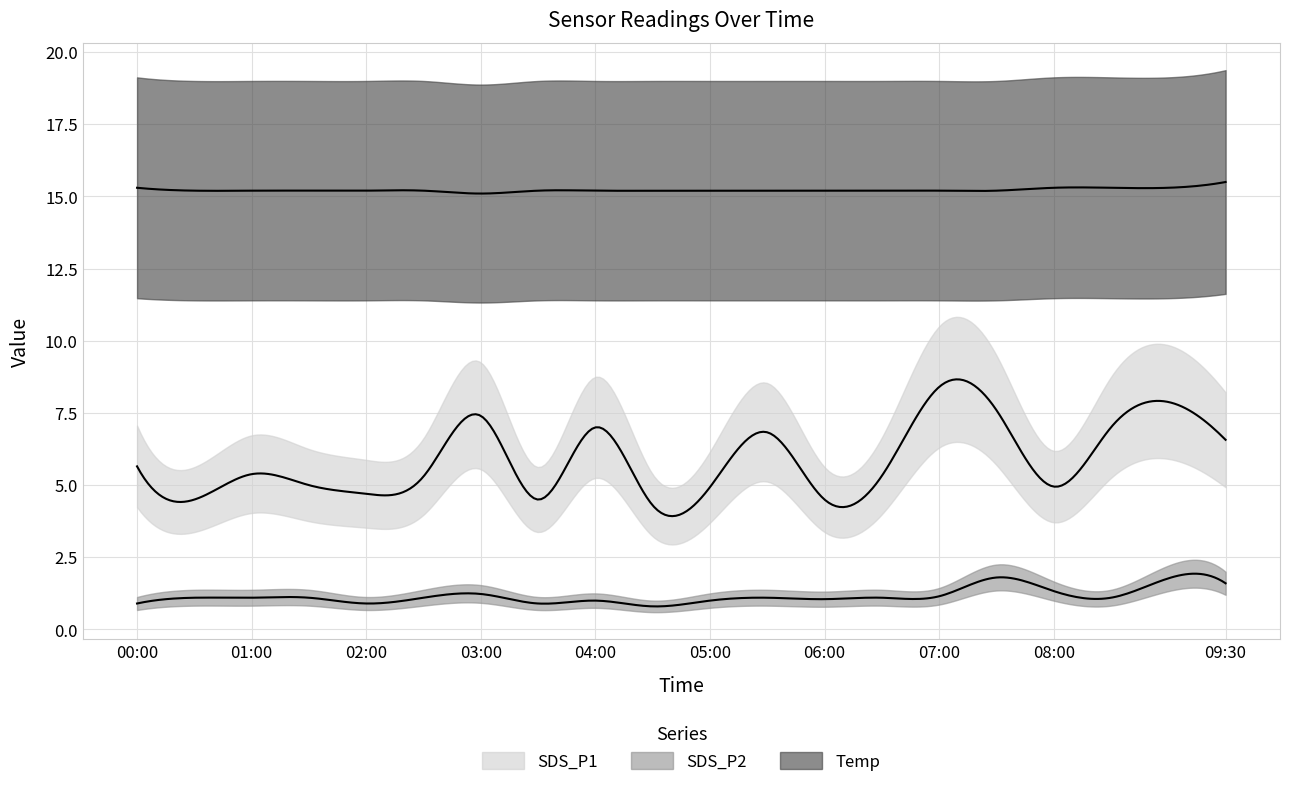

At which category does SDS_P2 reach its first local peak?

03:00